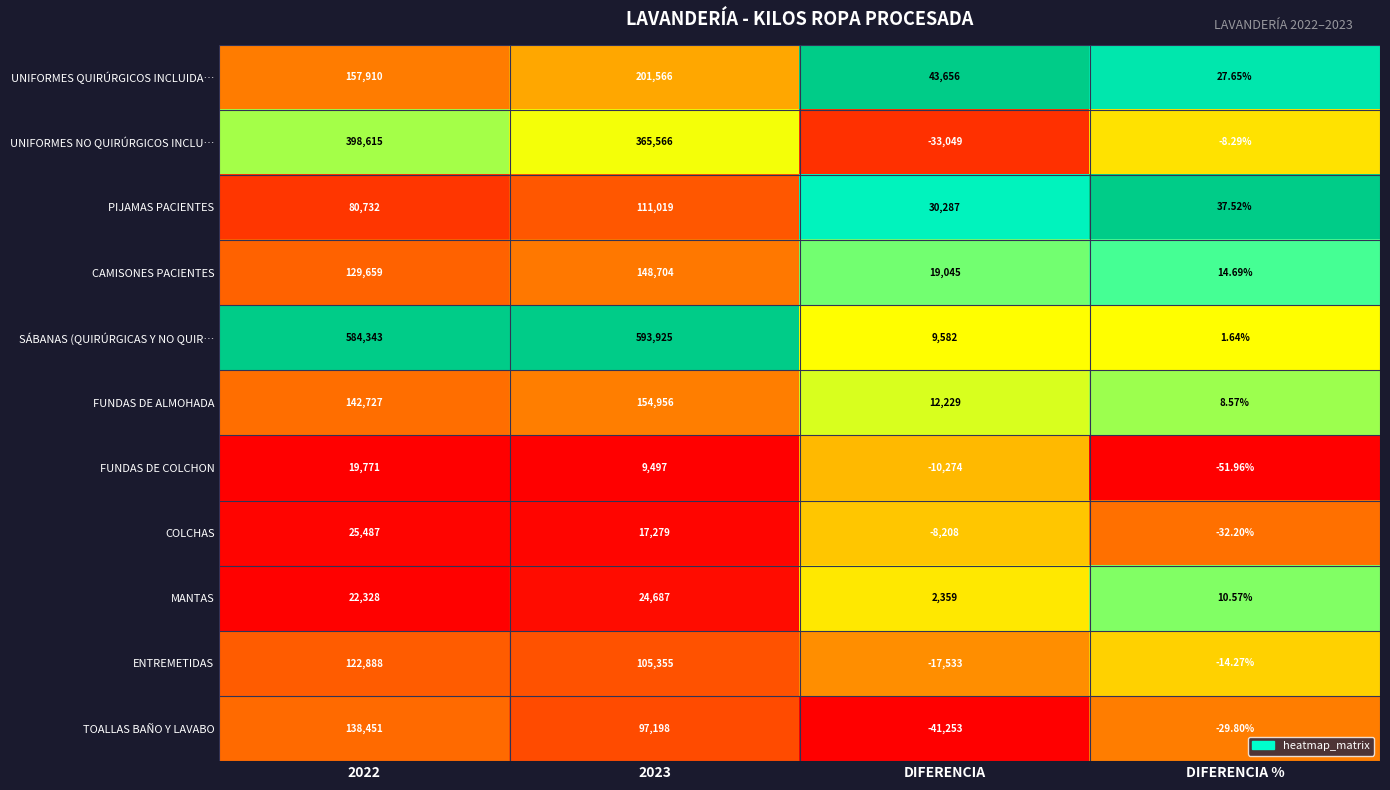

Is the value of TOALLAS BAÑO Y LAVABO at DIFERENCIA greater than the value of FUNDAS DE COLCHON at DIFERENCIA?

No